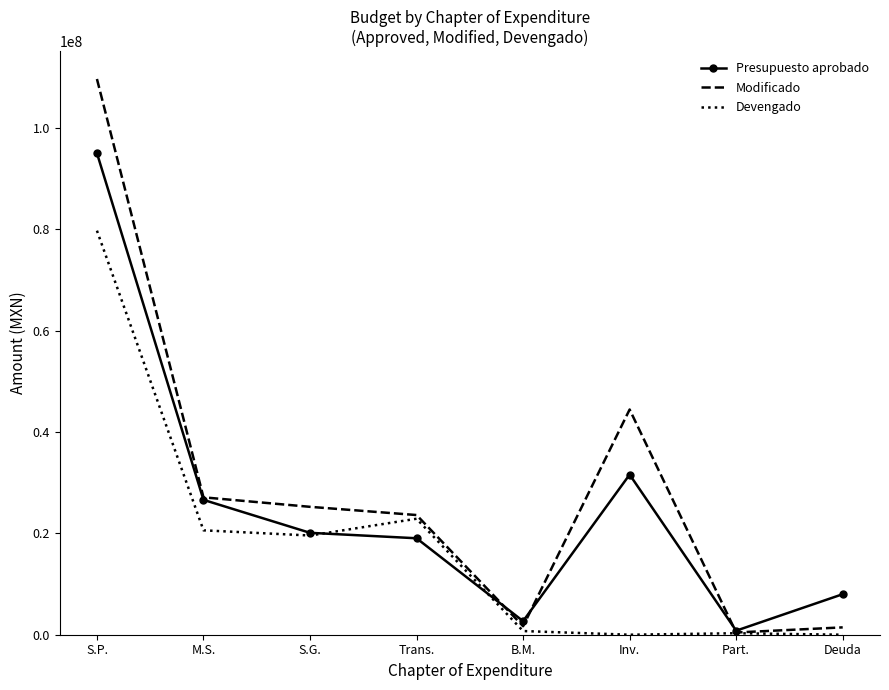

At Deuda, list the series in order from smallest to largest.

Devengado, Modificado, Presupuesto aprobado